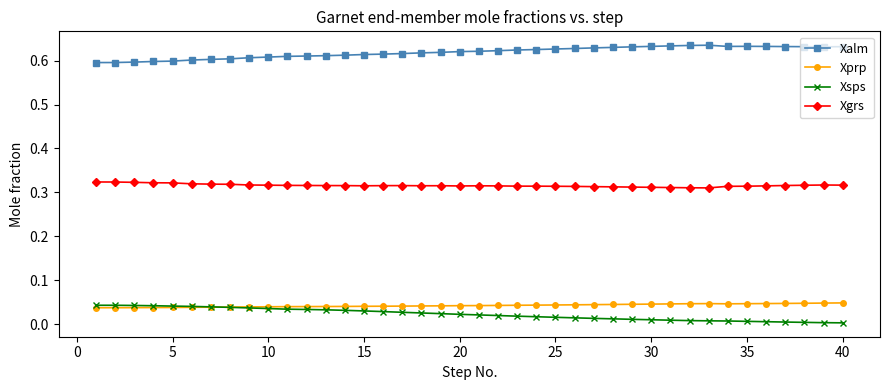

In Xgrs, how many points are higher than both neighbors (excluding endpoints)?

4